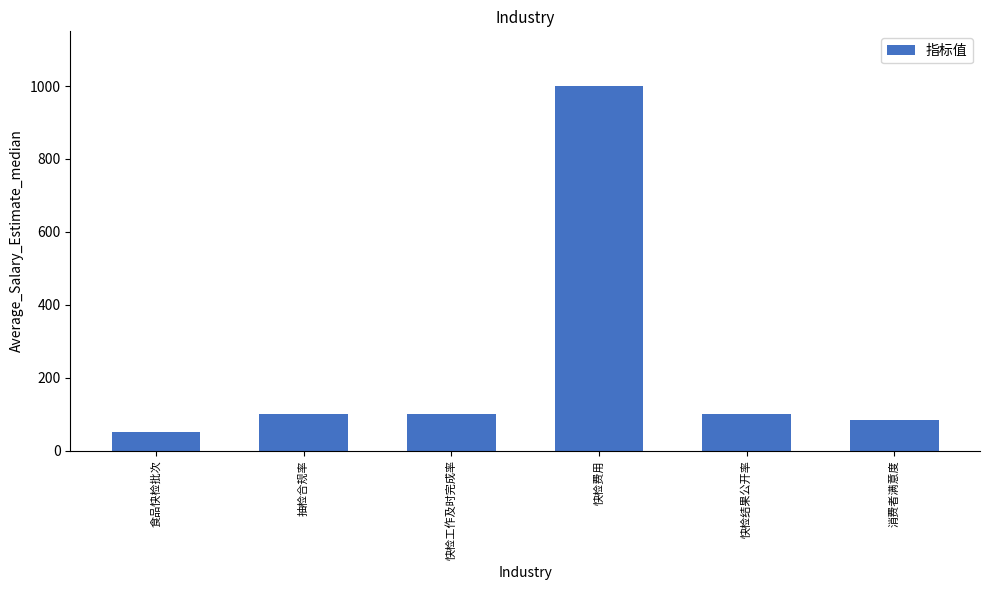

What is the approximate value at 食品快检批次, to the nearest 10?

50